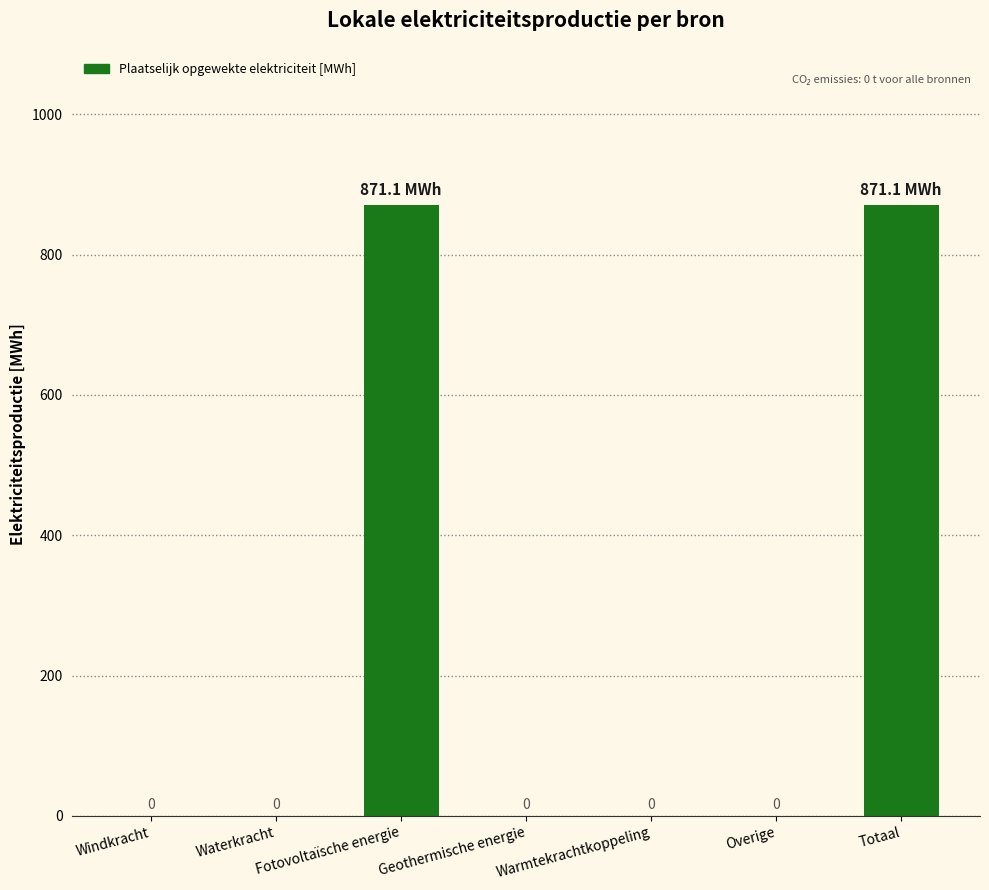

True or false: the data shows 0.0 at Windkracht.

True